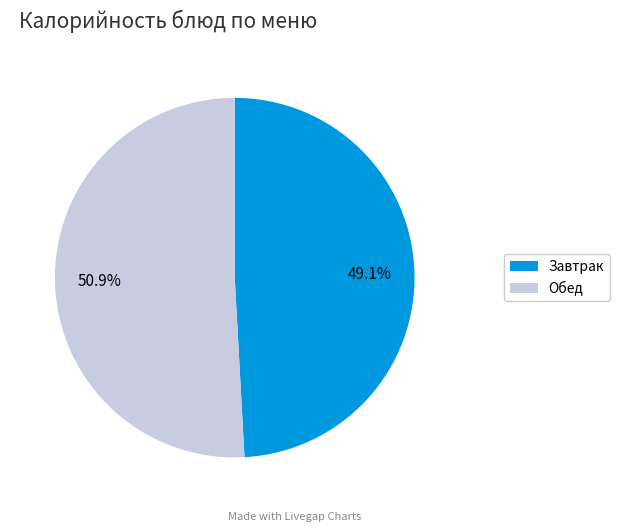

Does any single category account for the majority?

Yes